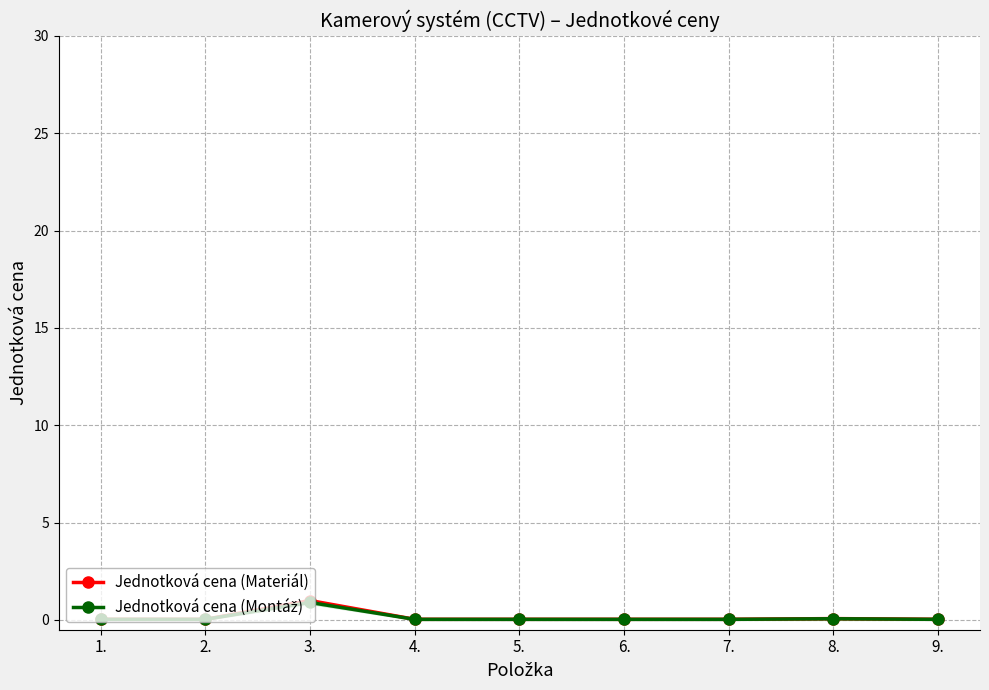

What position from the right is 3.?

7